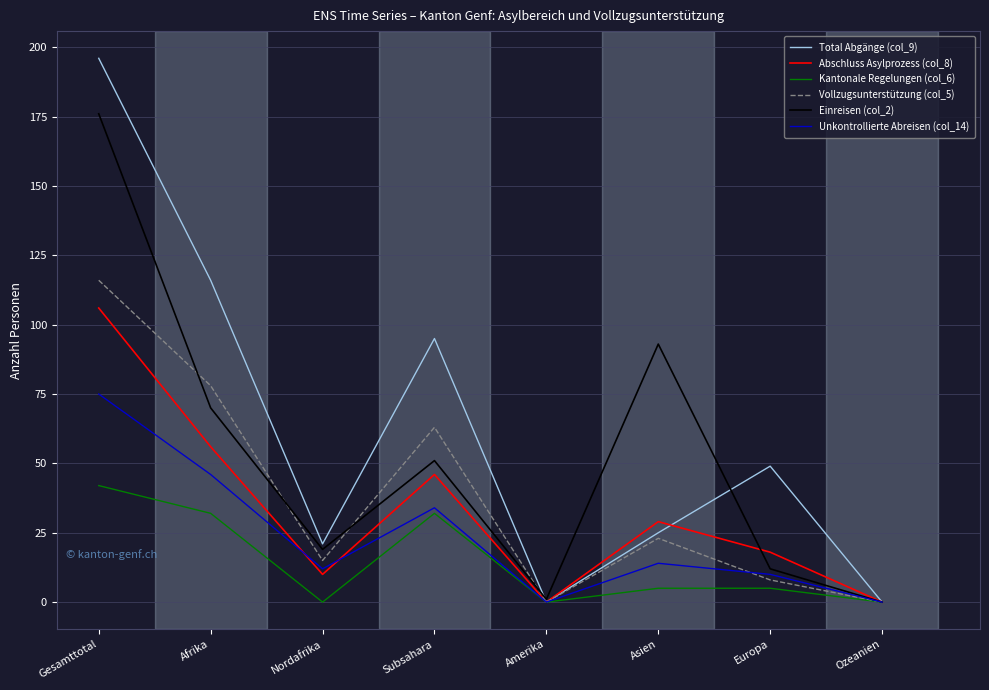

Reading right to left, list all the values displayed in this chart.

Total Abgänge (col_9): 0	49	25	0	95	21	116	196
Abschluss Asylprozess (col_8): 0	18	29	0	46	10	56	106
Kantonale Regelungen (col_6): 0	5	5	0	32	0	32	42
Vollzugsunterstützung (col_5): 0	8	23	0	63	15	78	116
Einreisen (col_2): 0	12	93	1	51	19	70	176
Unkontrollierte Abreisen (col_14): 0	10	14	0	34	12	46	75